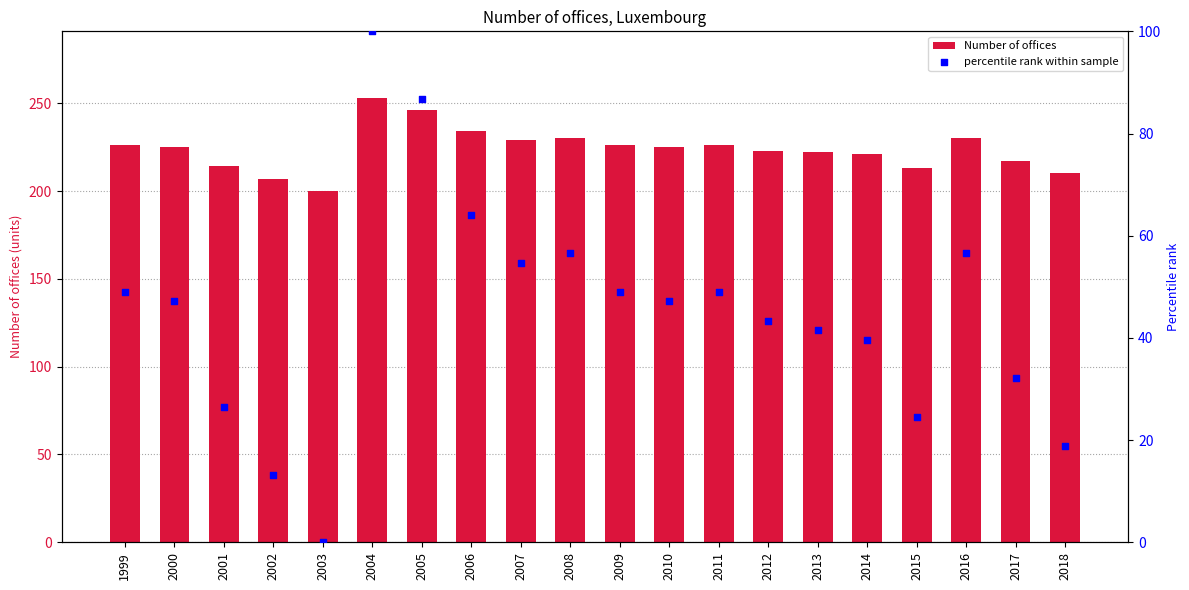

Which series reaches the minimum Y coordinate?

percentile rank within sample